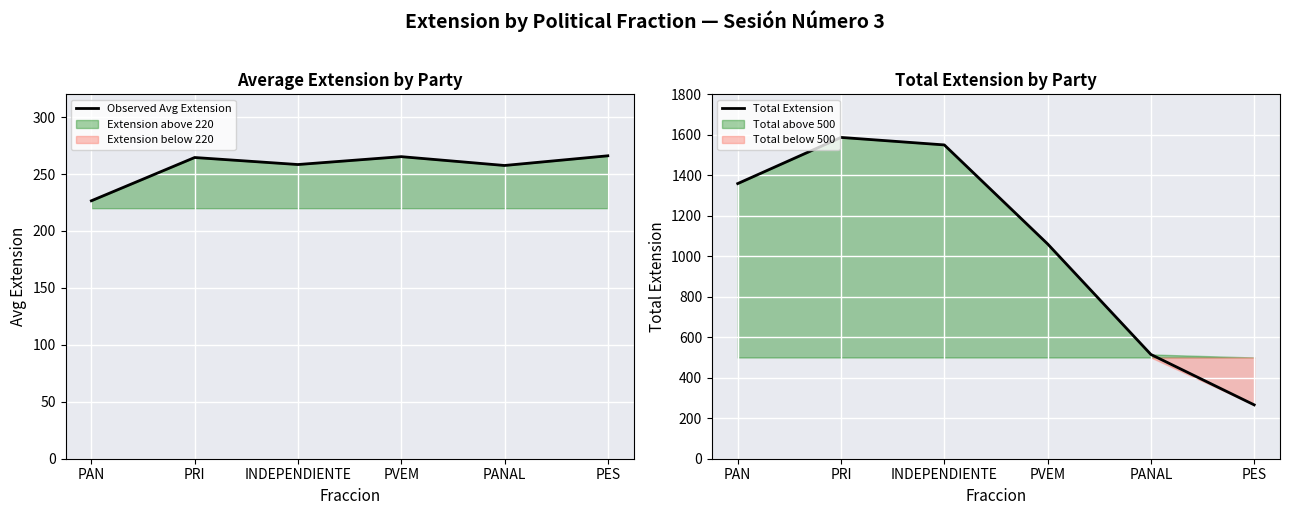

At PAN, list the series in order from largest to smallest.

Total Extension, Observed Avg Extension